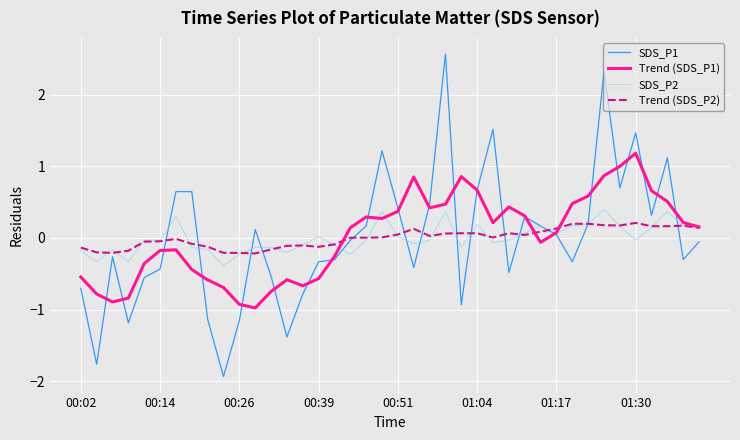

Which series has the largest range (max minus min)?

SDS_P1